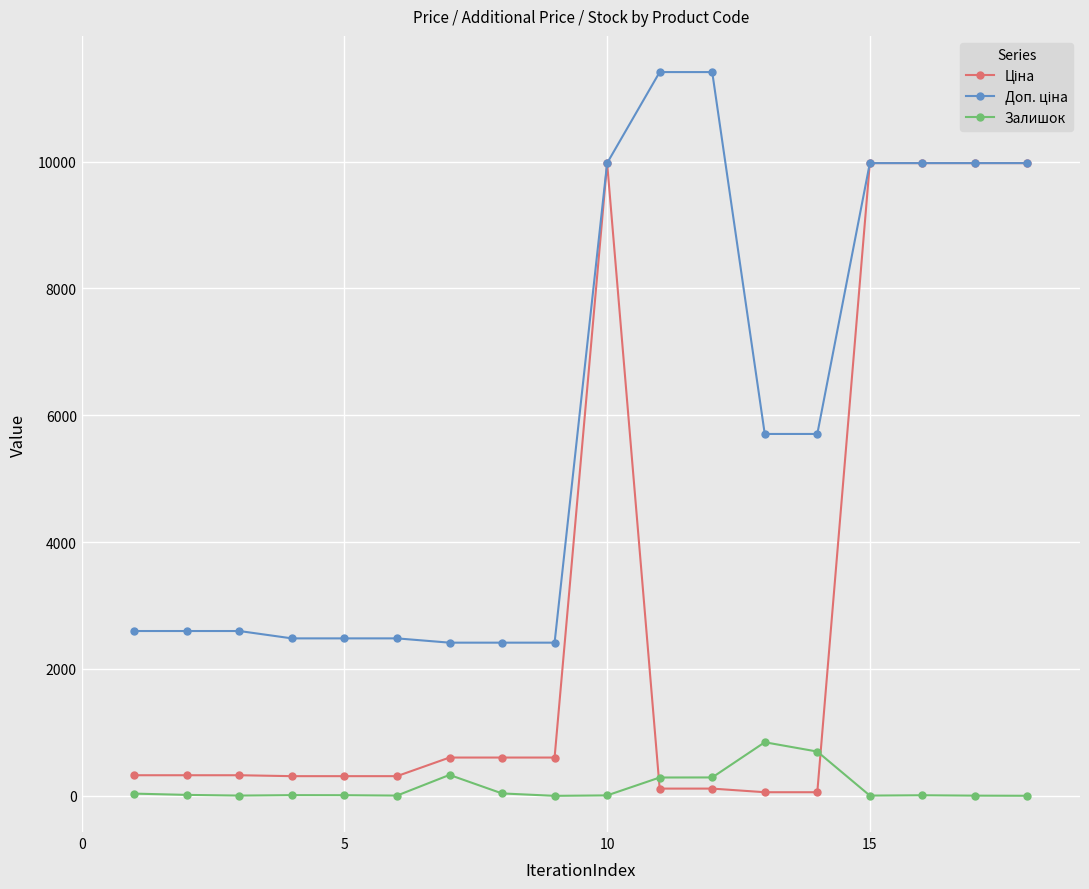

What is the highest value of the Залишок series?

845.0